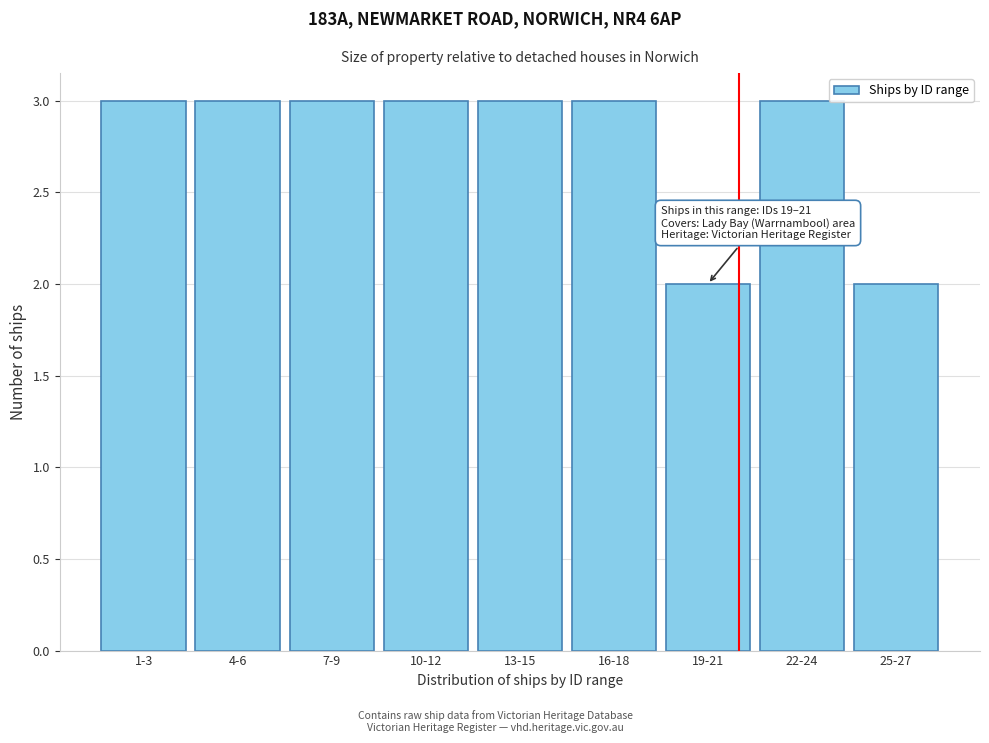

Reading left to right, transcribe all the data shown in this chart.

1-3=3	4-6=3	7-9=3	10-12=3	13-15=3	16-18=3	19-21=2	22-24=3	25-27=2